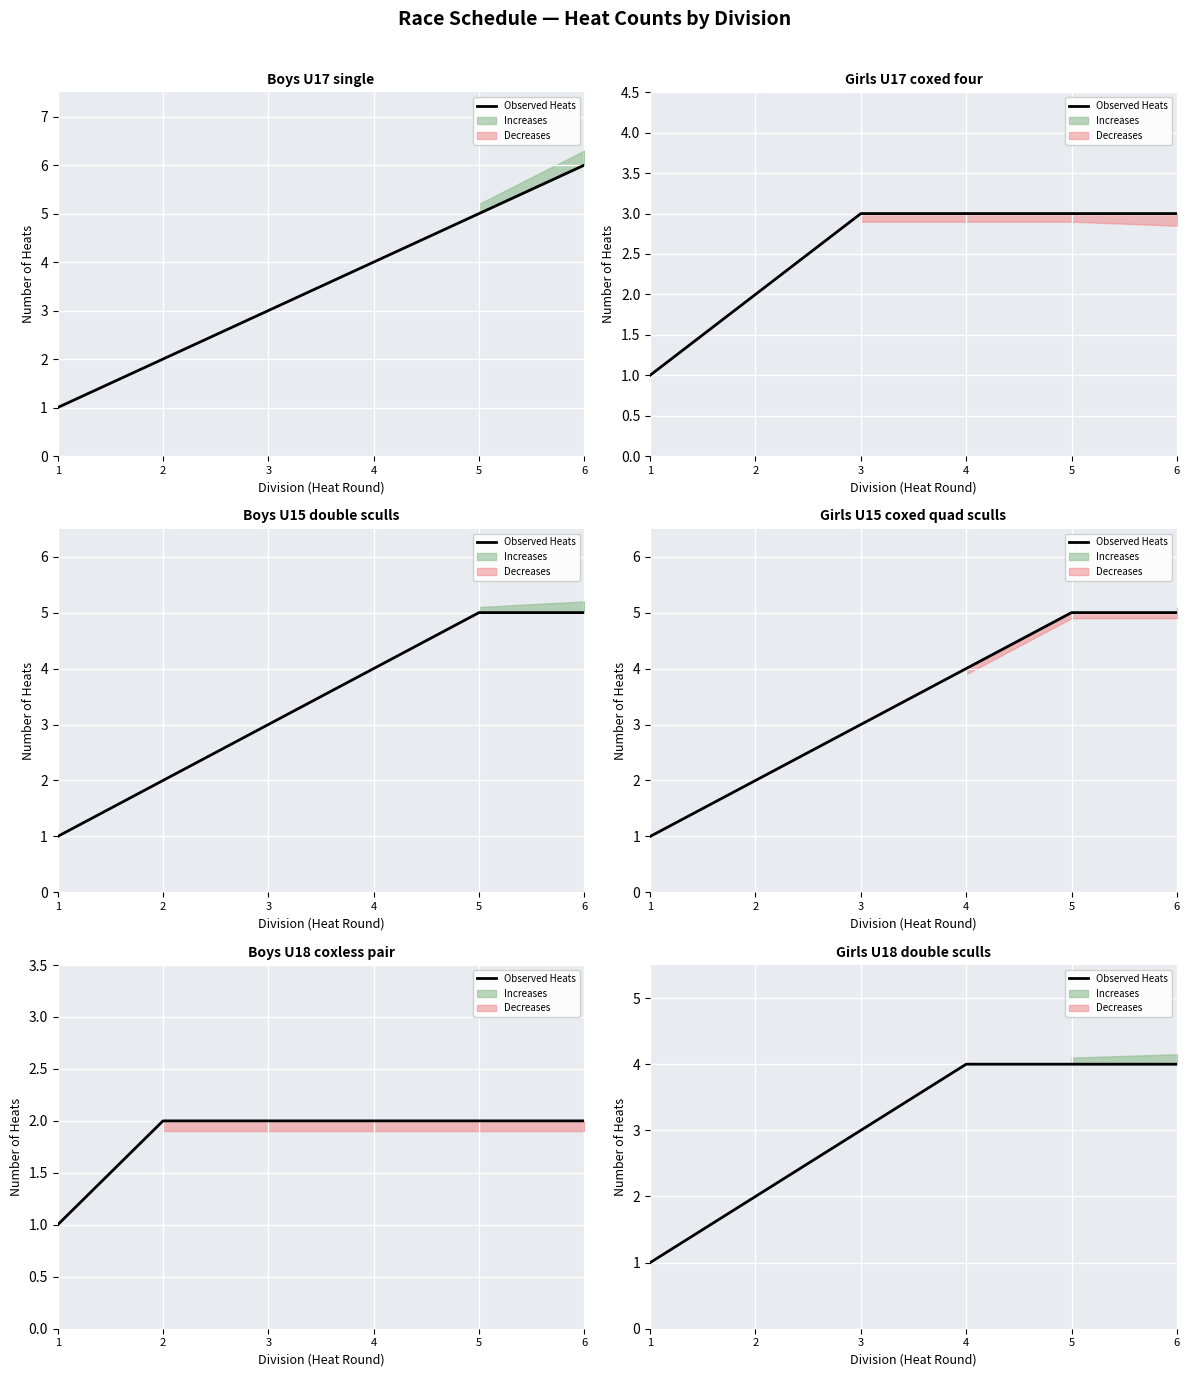

Reading left to right, list all the values displayed in this chart.

1=1	2=2	3=3	4=4	5=4	6=4